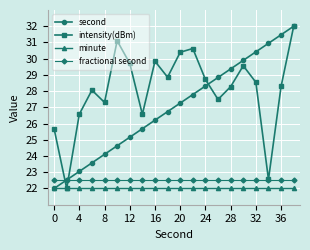

Which series has the largest total across all categories?

intensity(dBm)